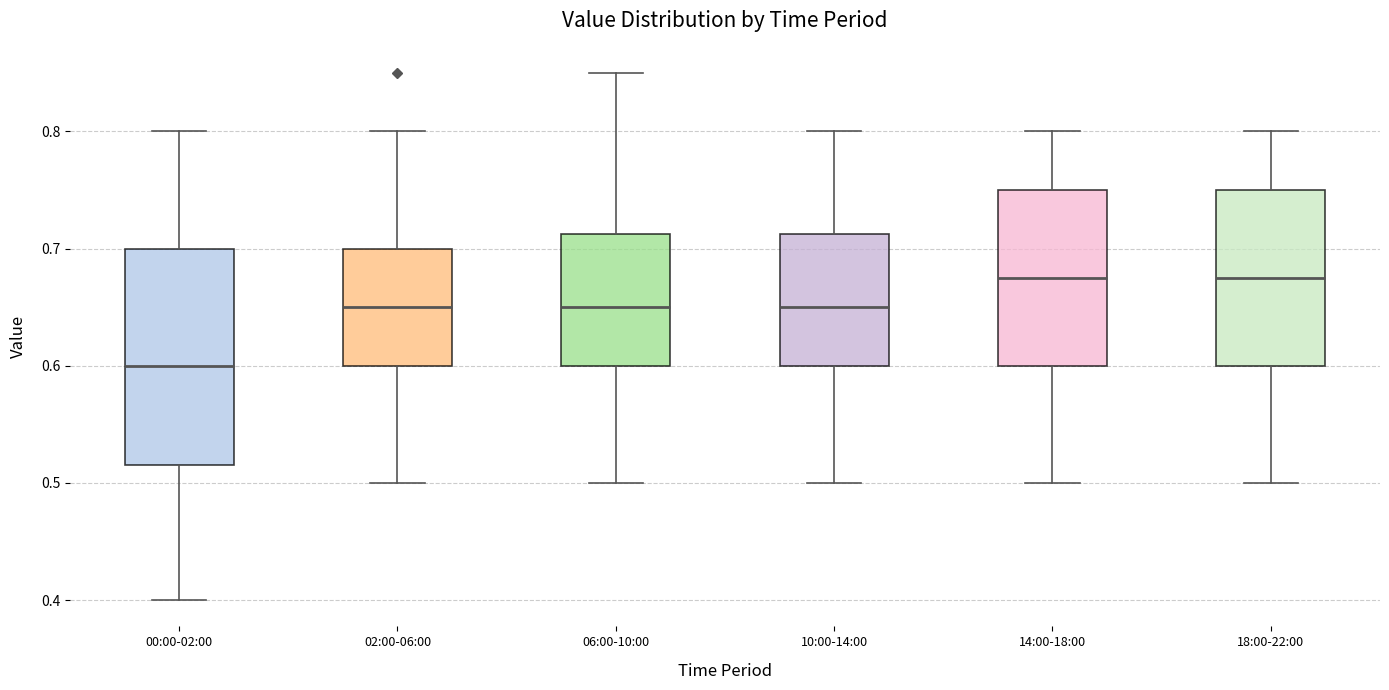

Reading left to right, read every box against the y-axis: the position of its median line, the range the box covers, and the ends of its whiskers. The values are not printed on the chart, so give them approximately, as read against the axis.

00:00-02:00: median 0.60, box 0.52 to 0.70, whiskers 0.40 to 0.80
02:00-06:00: median 0.65, box 0.60 to 0.70, whiskers 0.50 to 0.80
06:00-10:00: median 0.65, box 0.60 to 0.71, whiskers 0.50 to 0.85
10:00-14:00: median 0.65, box 0.60 to 0.71, whiskers 0.50 to 0.80
14:00-18:00: median 0.68, box 0.60 to 0.75, whiskers 0.50 to 0.80
18:00-22:00: median 0.68, box 0.60 to 0.75, whiskers 0.50 to 0.80